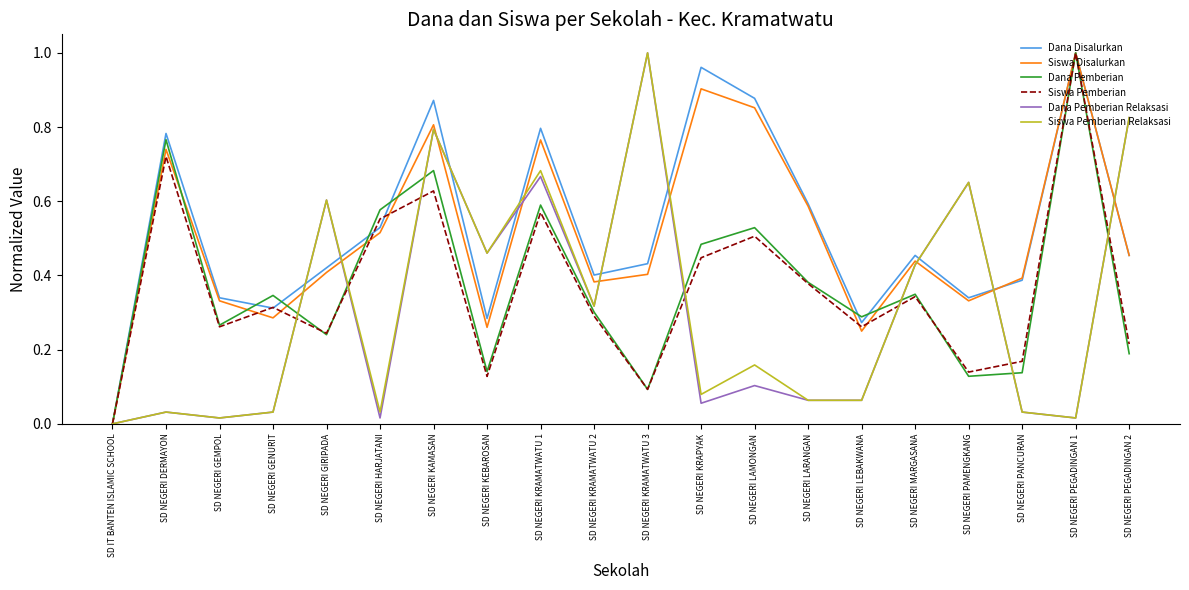

The value of Siswa Pemberian at SD NEGERI KRAMATWATU 3 is 0.2. True or false?

False